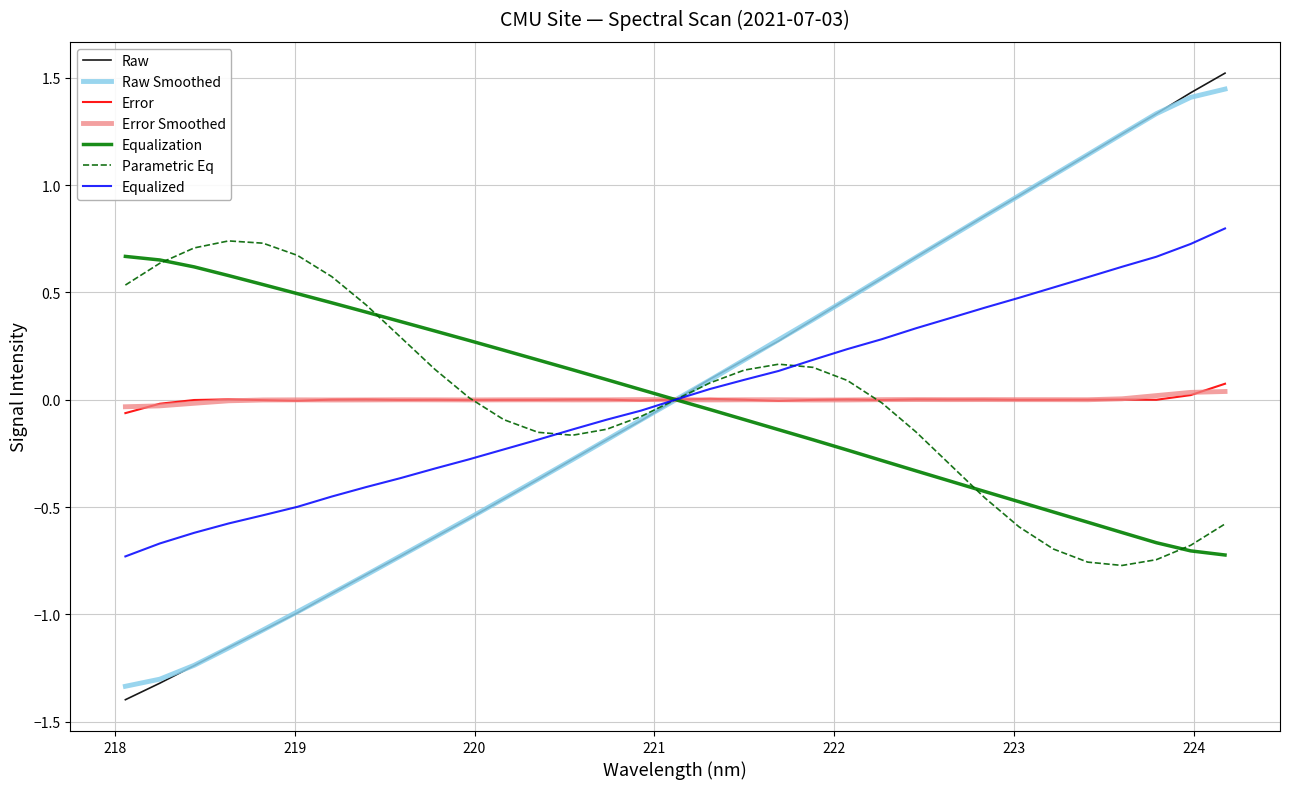

Count the number of categories in the chart.

33